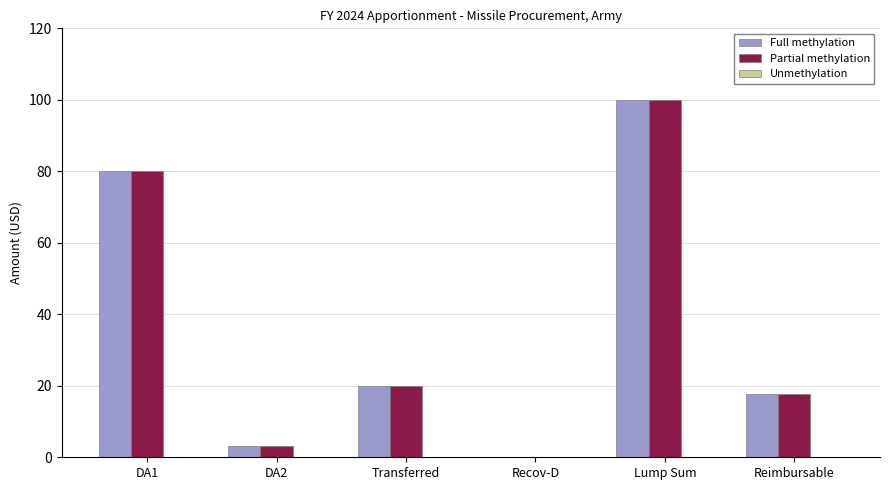

True or false: Partial methylation has a value of 100.0 at Lump Sum.

True